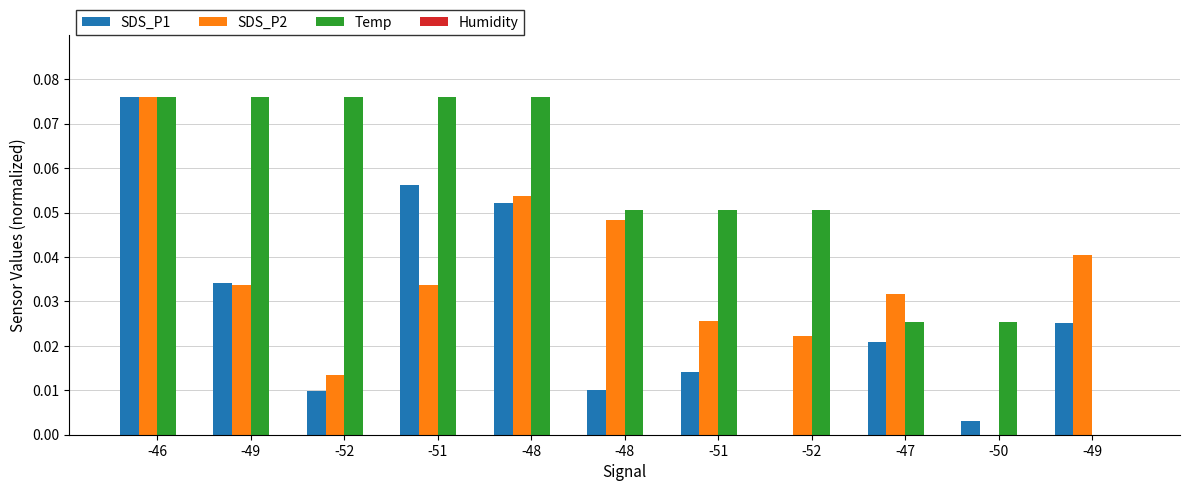

Which series has the largest total across all categories?

Temp